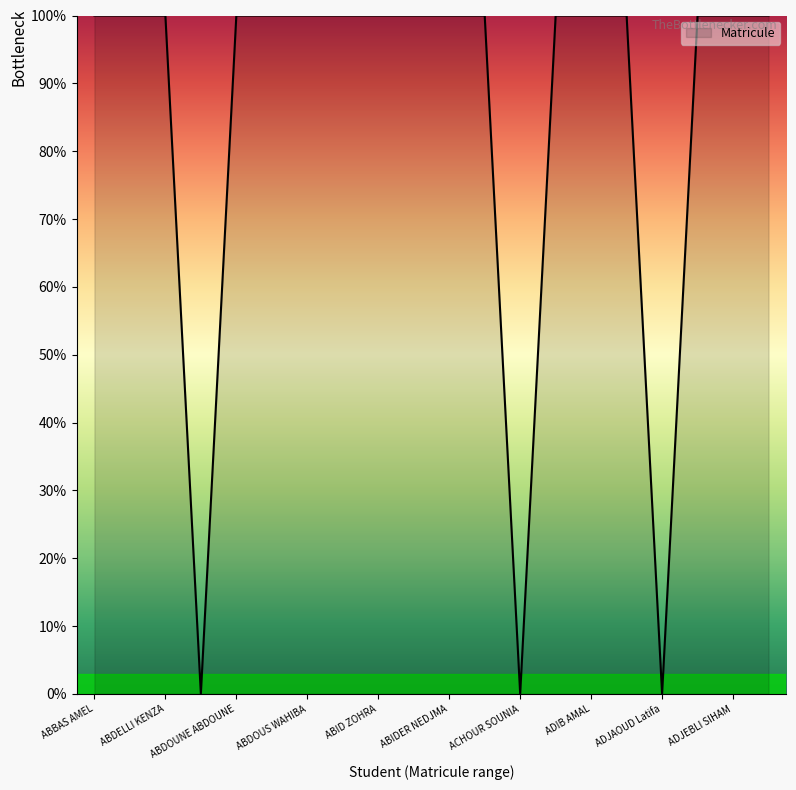

What is the maximum value shown in the chart?

100.0